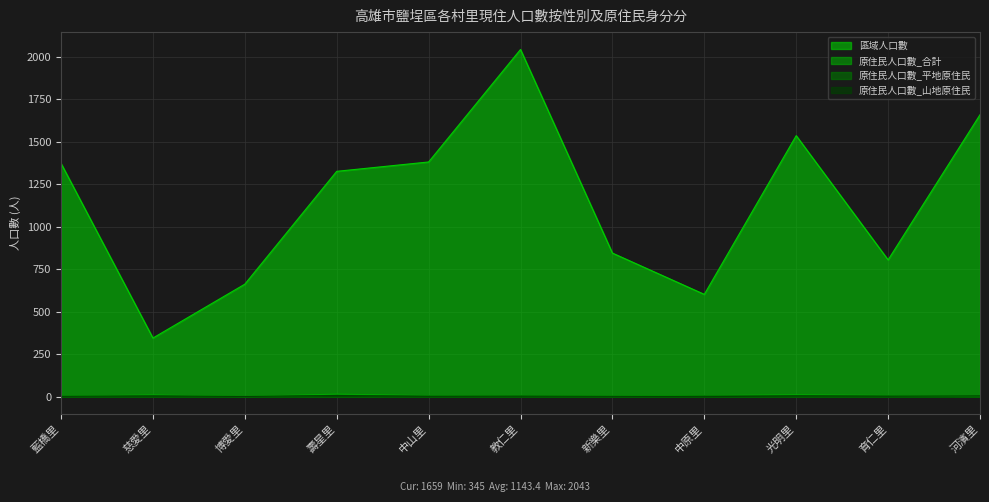

How many lines are shown in the chart?

4